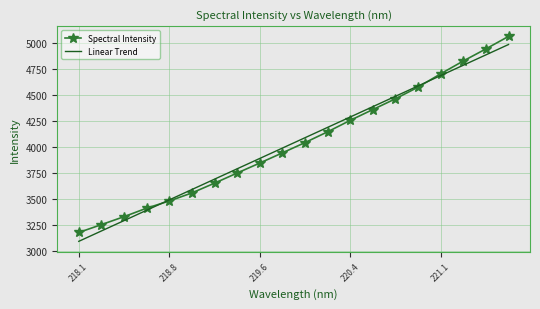

How many intersections are there between Linear Trend and Spectral Intensity?

2